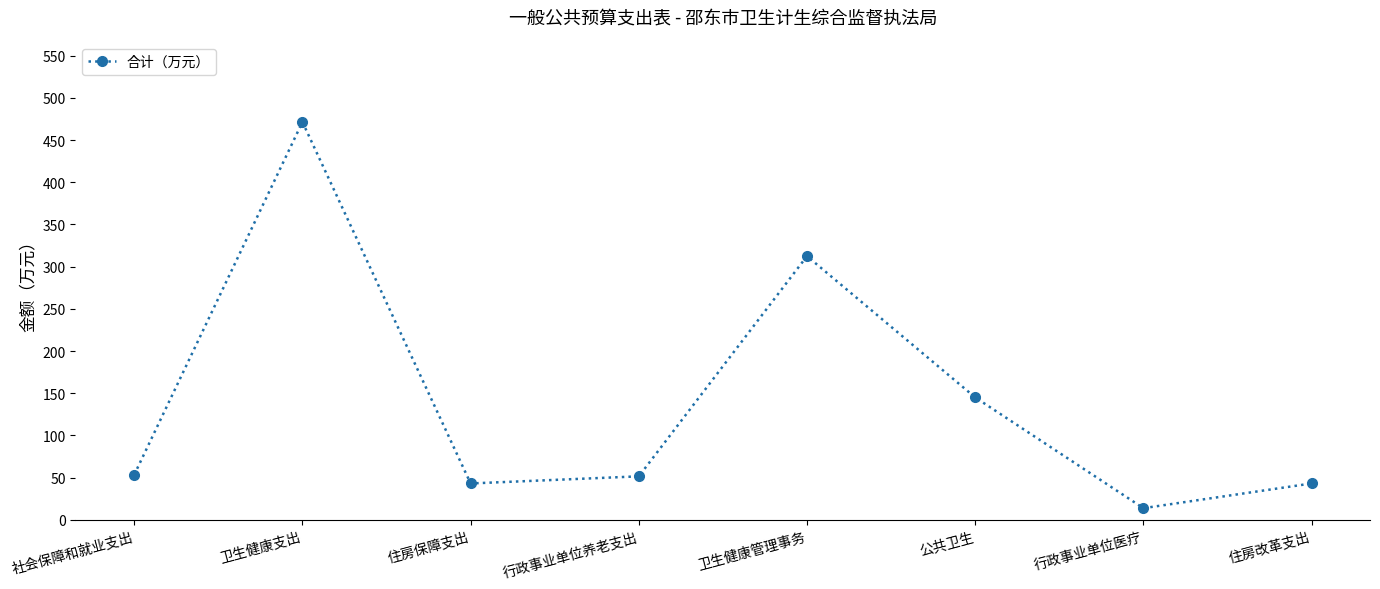

At which category does the data reach its first local valley?

住房保障支出